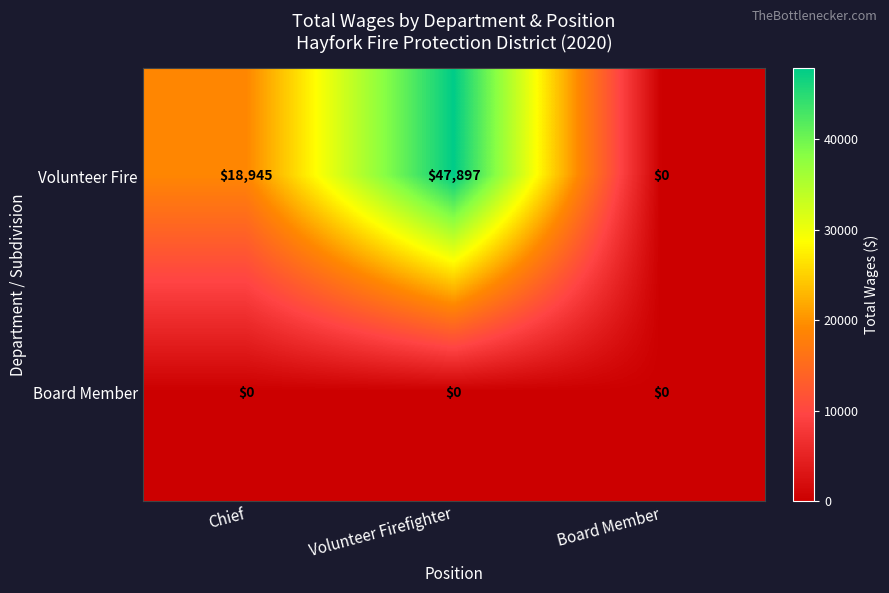

What is the total value across all series at Volunteer Firefighter?

47897